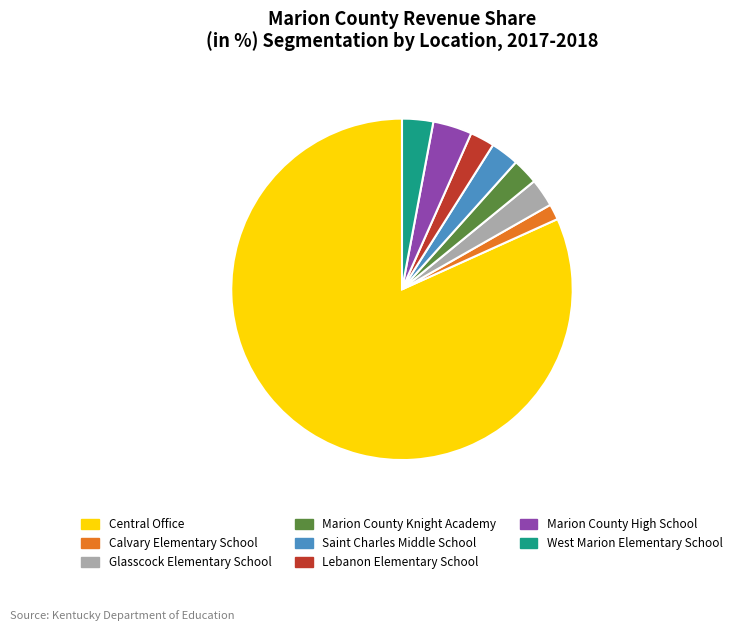

Does Central Office account for over 50% of the chart?

Yes